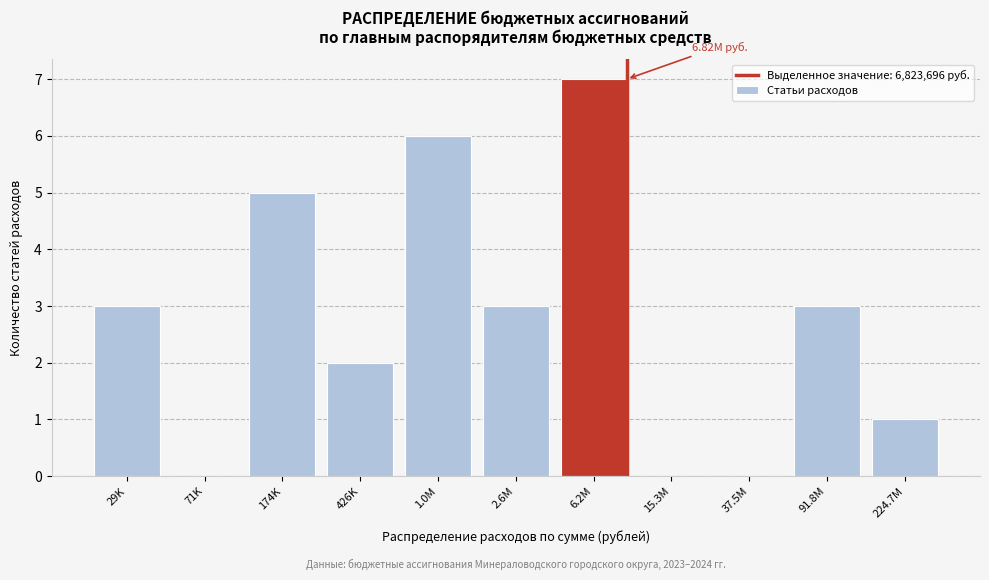

What is the sum of the values at 426K and 91.8M?

5